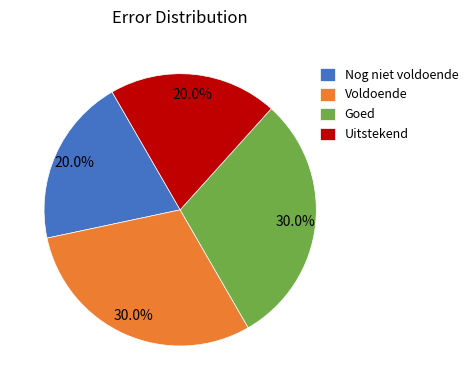

What is the total percentage of Nog niet voldoende and Goed?

50.0%